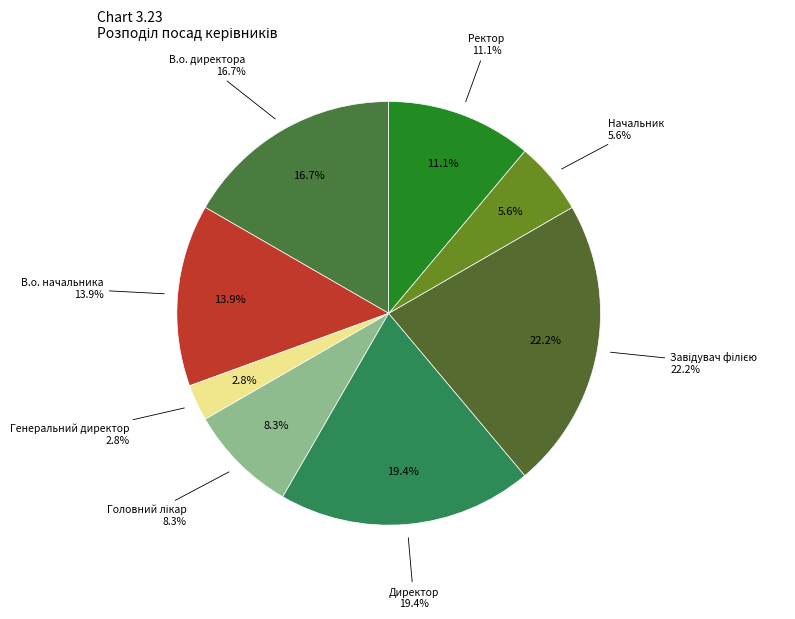

What is the largest slice in the pie chart?

Завідувач філією